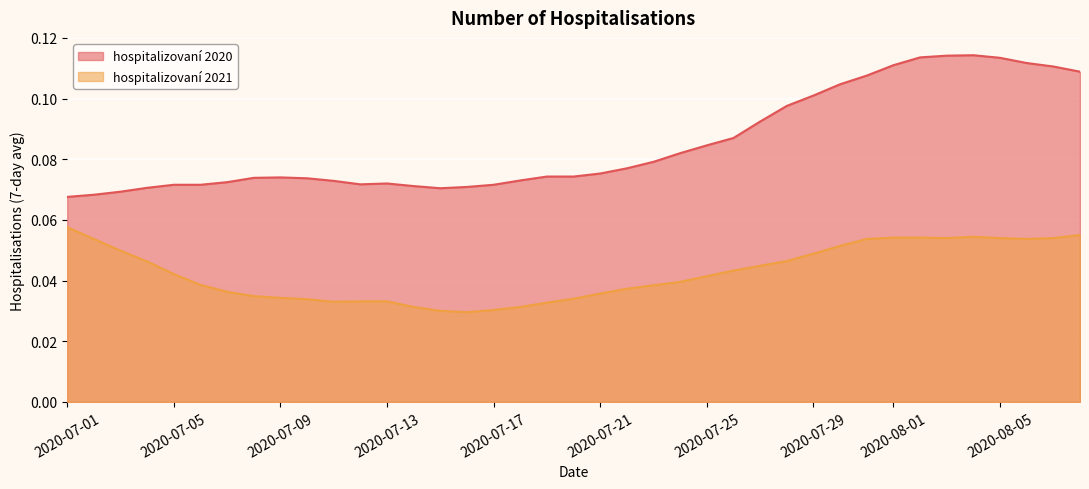

What is the value of the hospitalizovaní 2020 point at the 13th from the left?

0.1